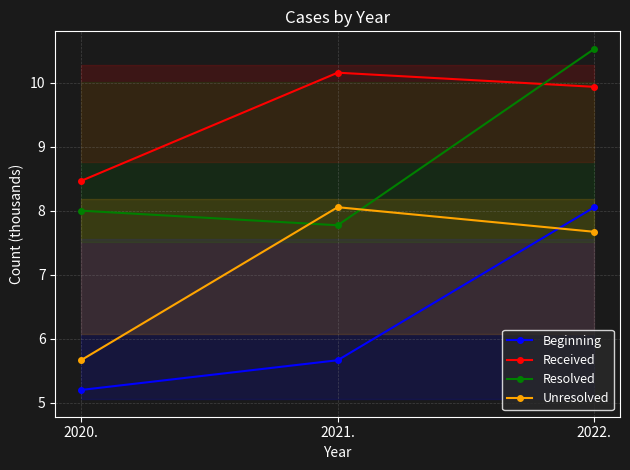

Between 2021. and 2022., which series saw the biggest shift?

Resolved